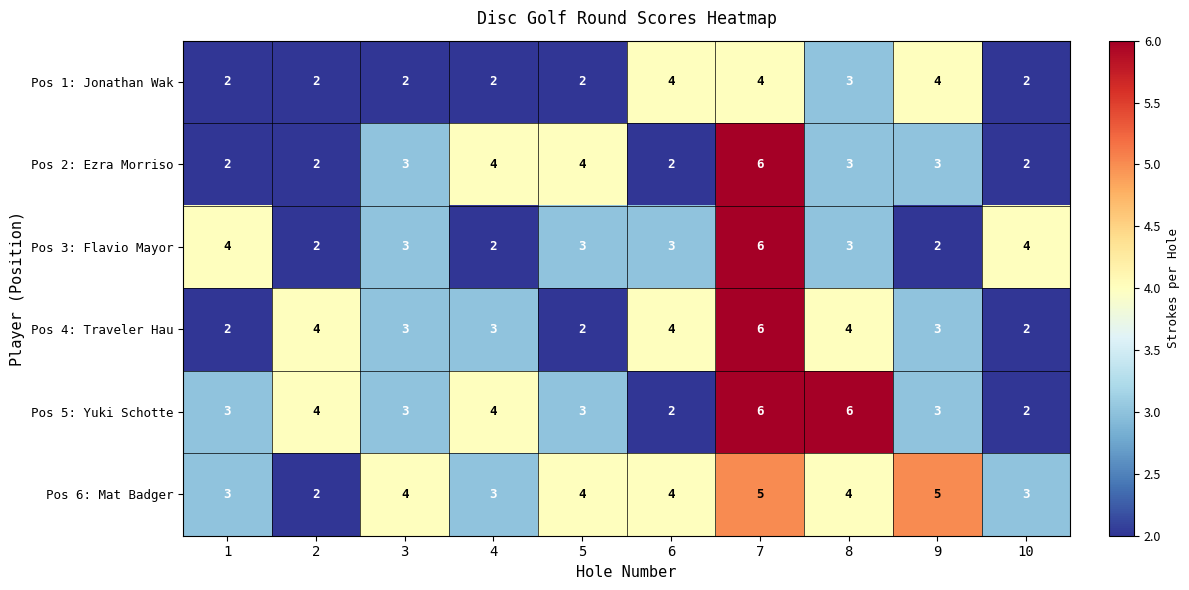

Which series has the largest total across all categories?

Pos 6: Mat Badger